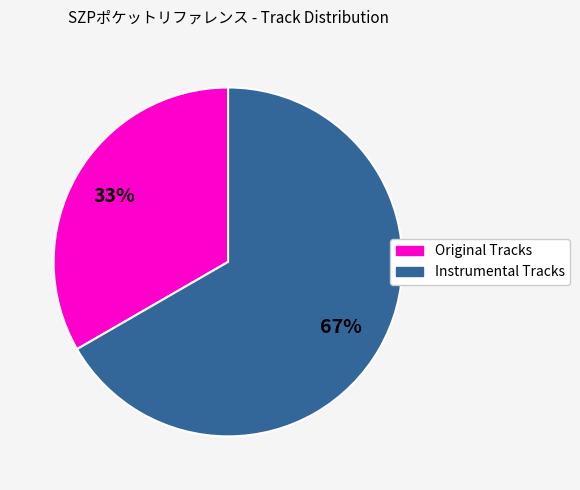

Is there a majority slice in this chart?

Yes